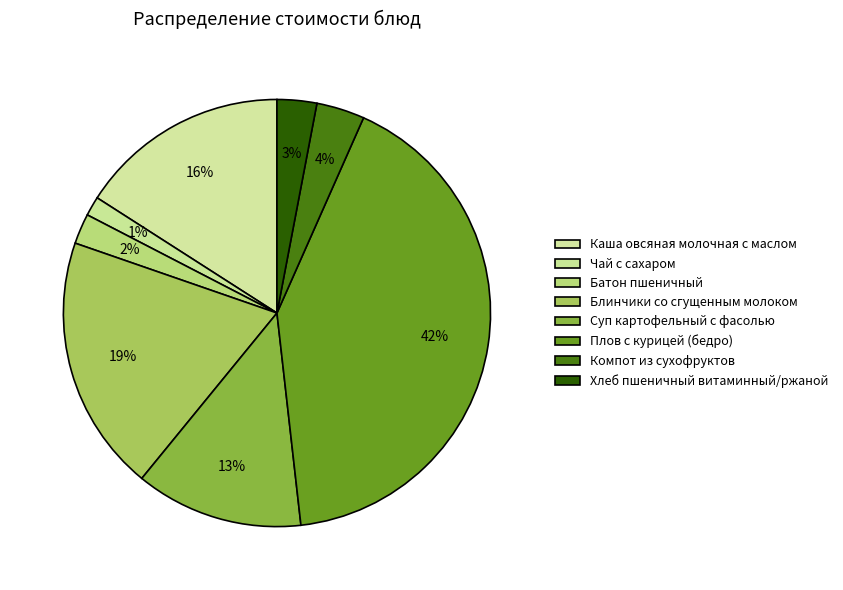

Is the sum of Каша овсяная молочная с маслом and Плов с курицей (бедро) greater than half?

Yes